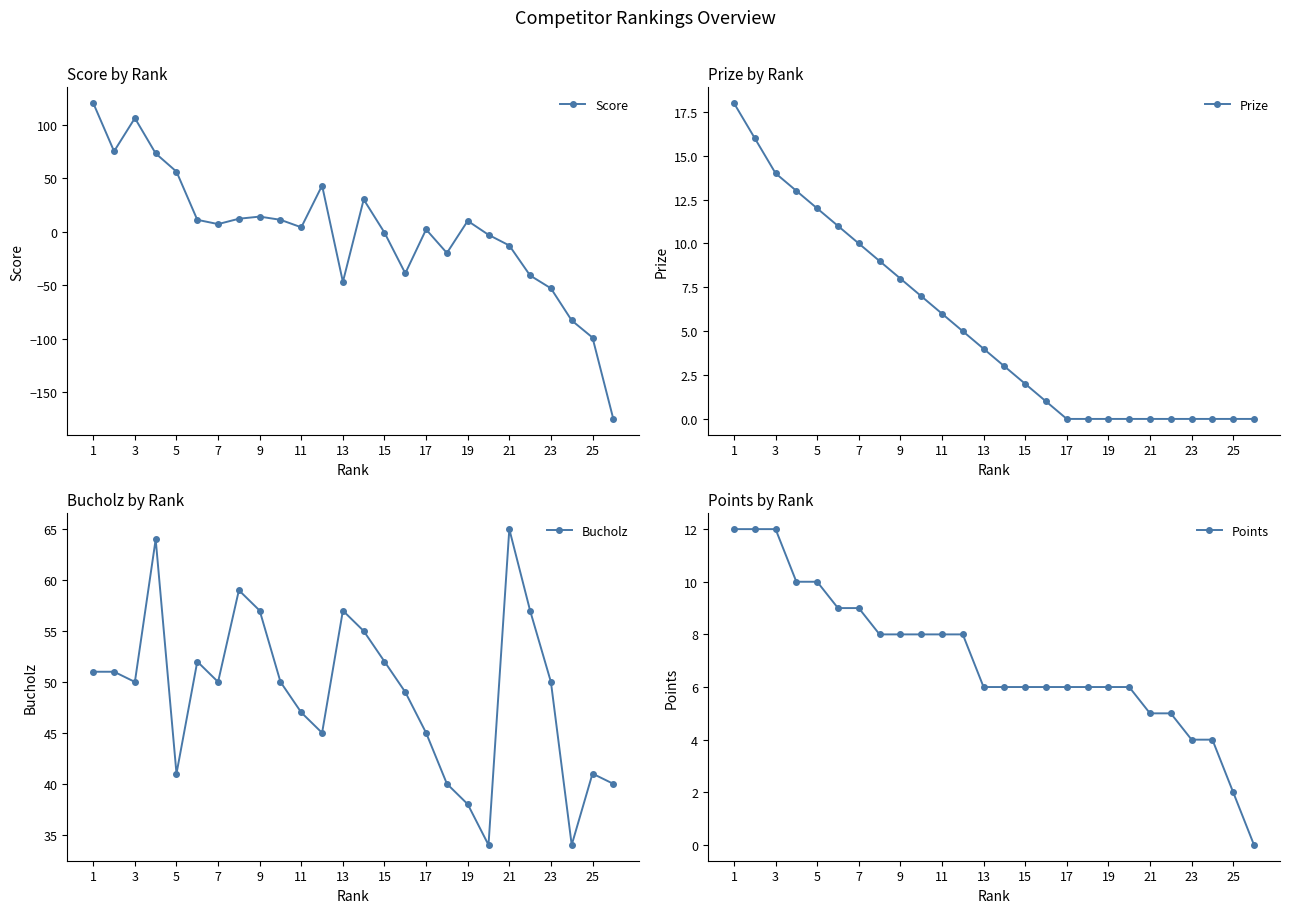

What is the difference between the maximum and second lowest values in the Points series?

10